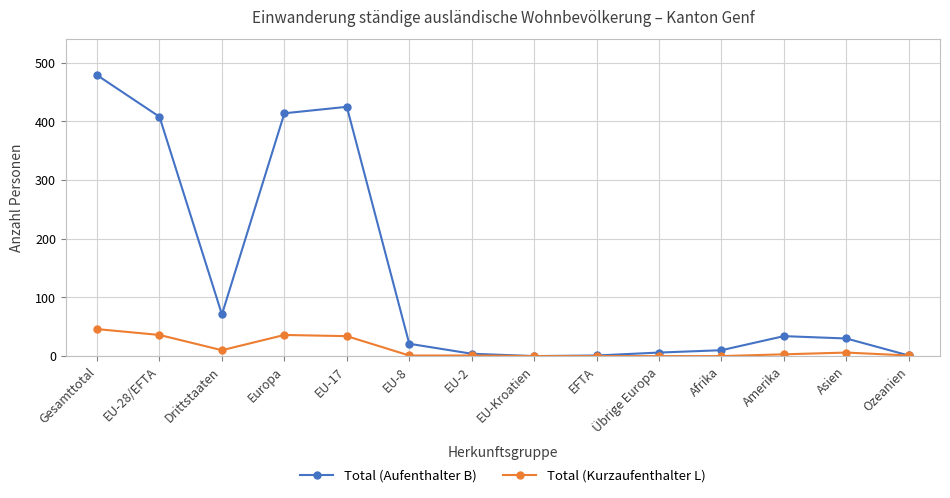

Rank the series by their average value, from lowest to highest.

Total (Kurzaufenthalter L), Total (Aufenthalter B)